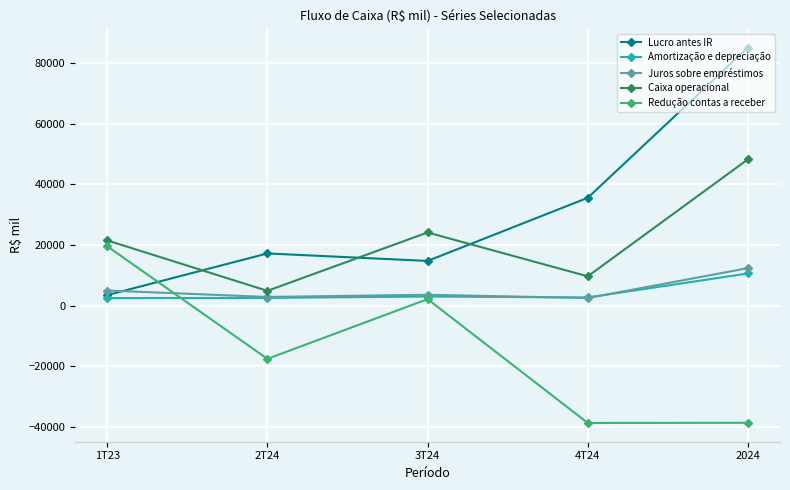

After their last crossing, which series has the higher values: Juros sobre empréstimos or Redução contas a receber?

Juros sobre empréstimos